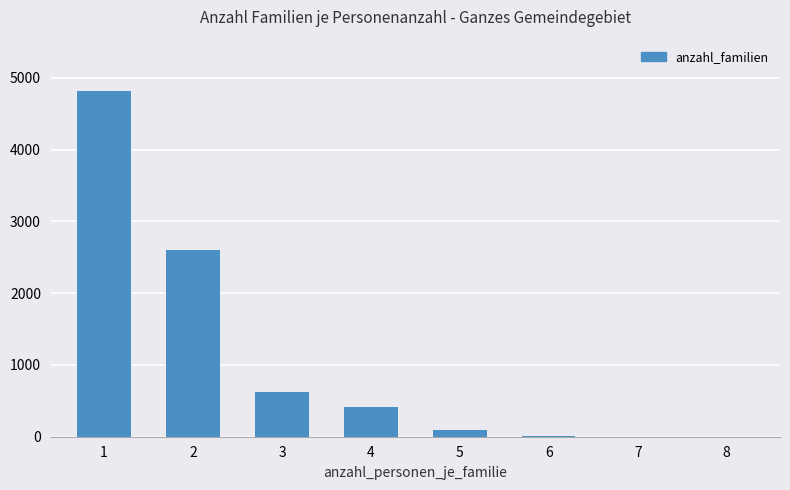

What is the sum of all values?

8558